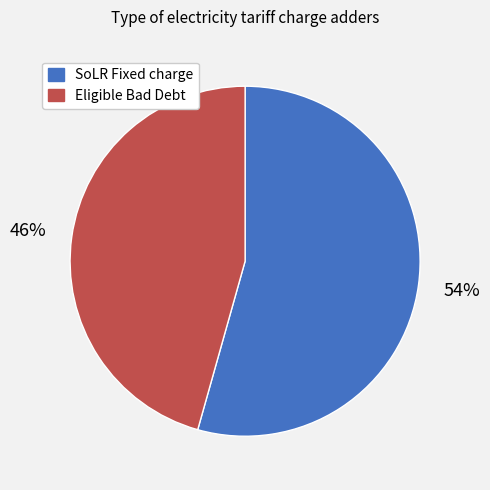

Is there a majority slice in this chart?

Yes